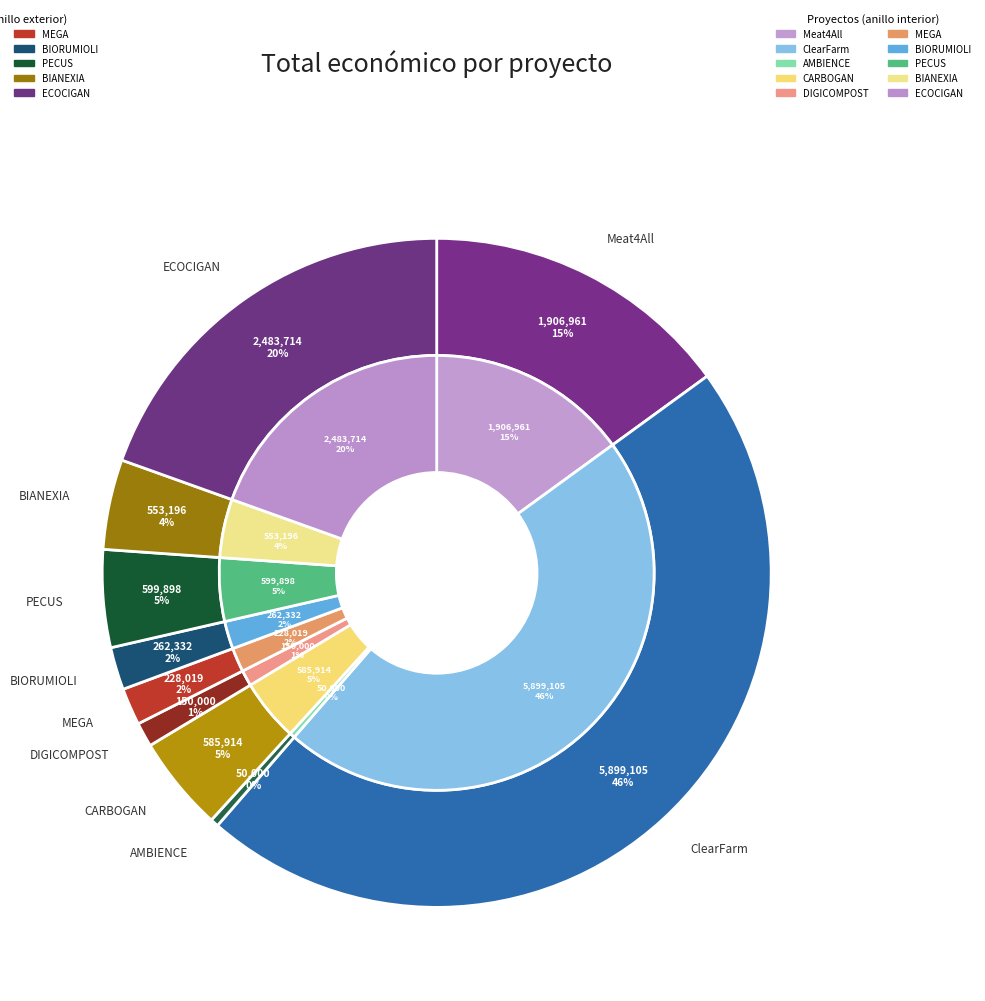

To the nearest percent, what is the difference between the ECOCIGAN and PECUS slice percentages?

15%